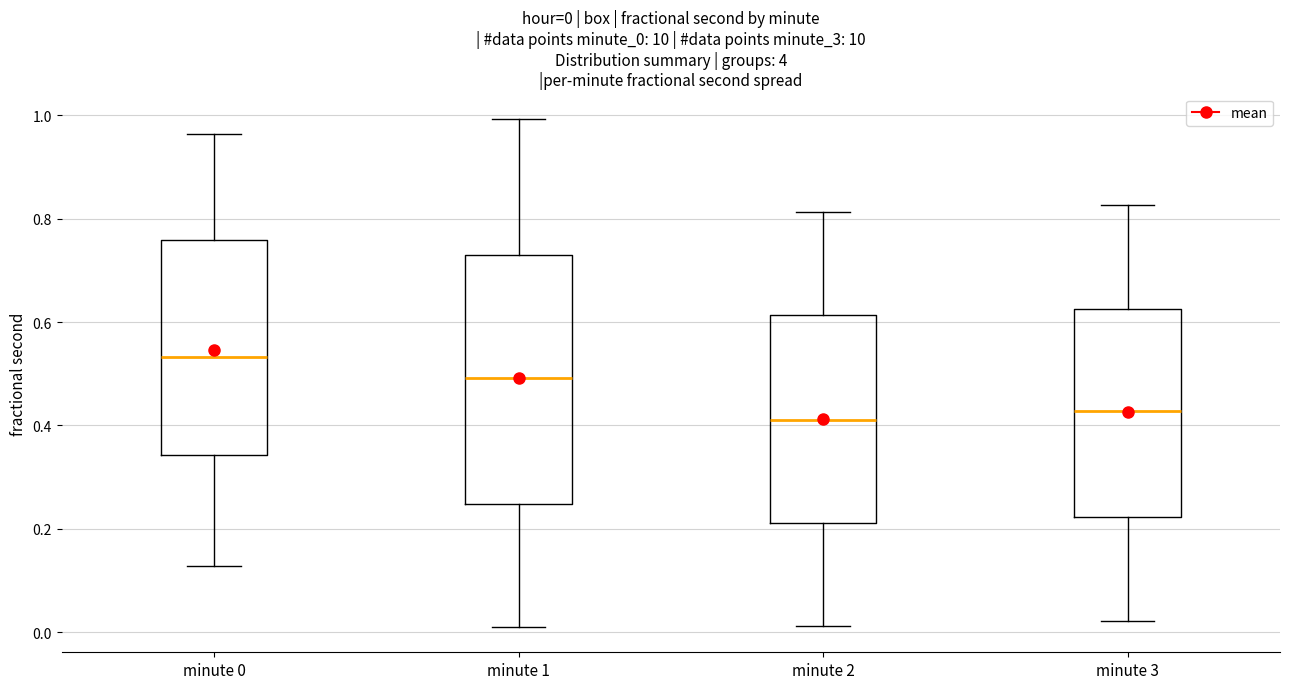

Which box has the highest median line?

minute 0